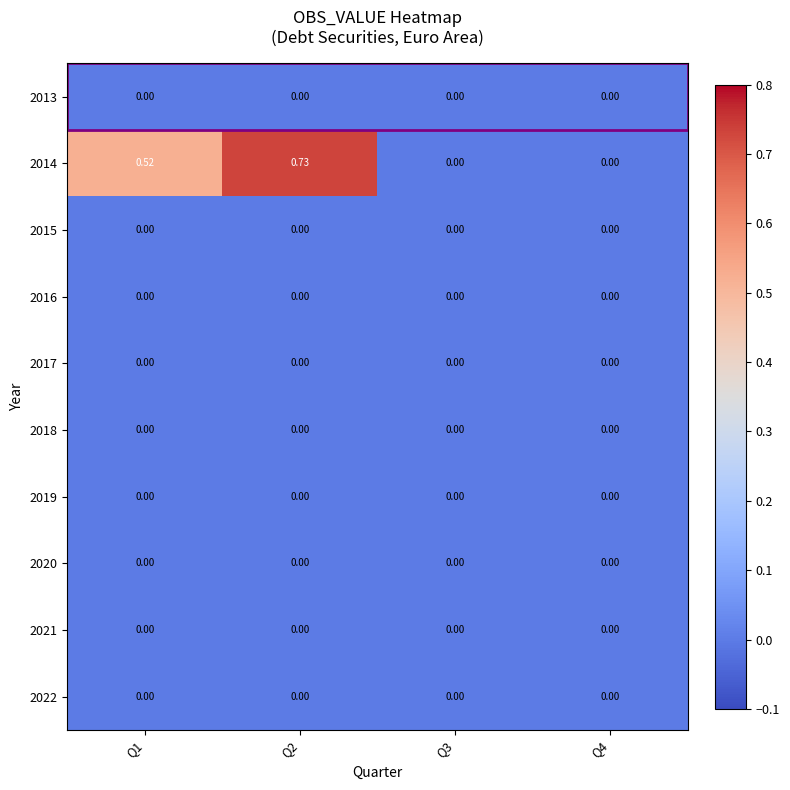

What is the total value across all series at Q1?

0.5